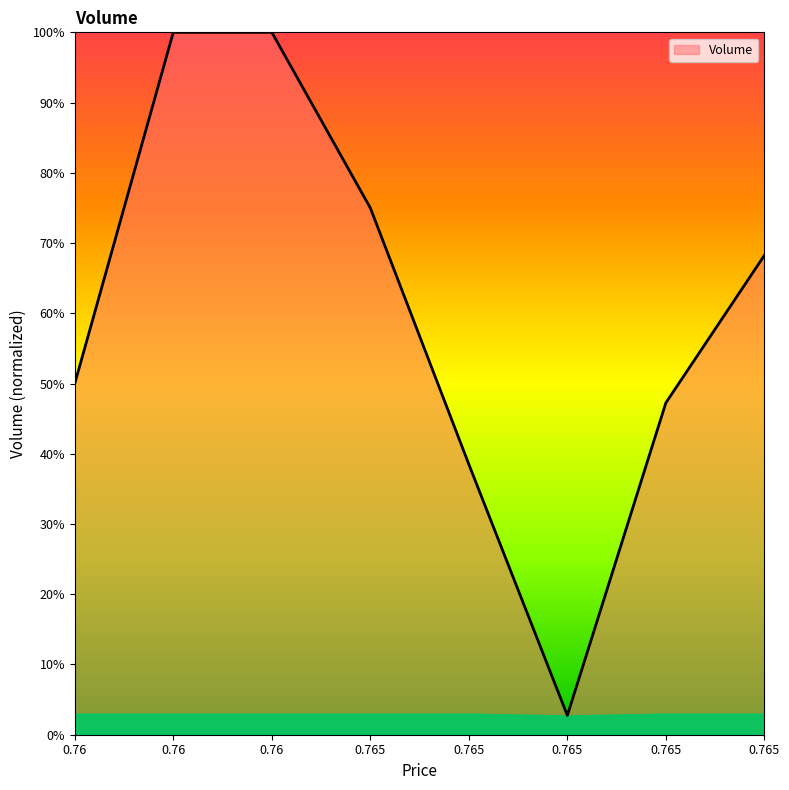

How many interior local valleys (lower than both neighbors) does the data have?

1